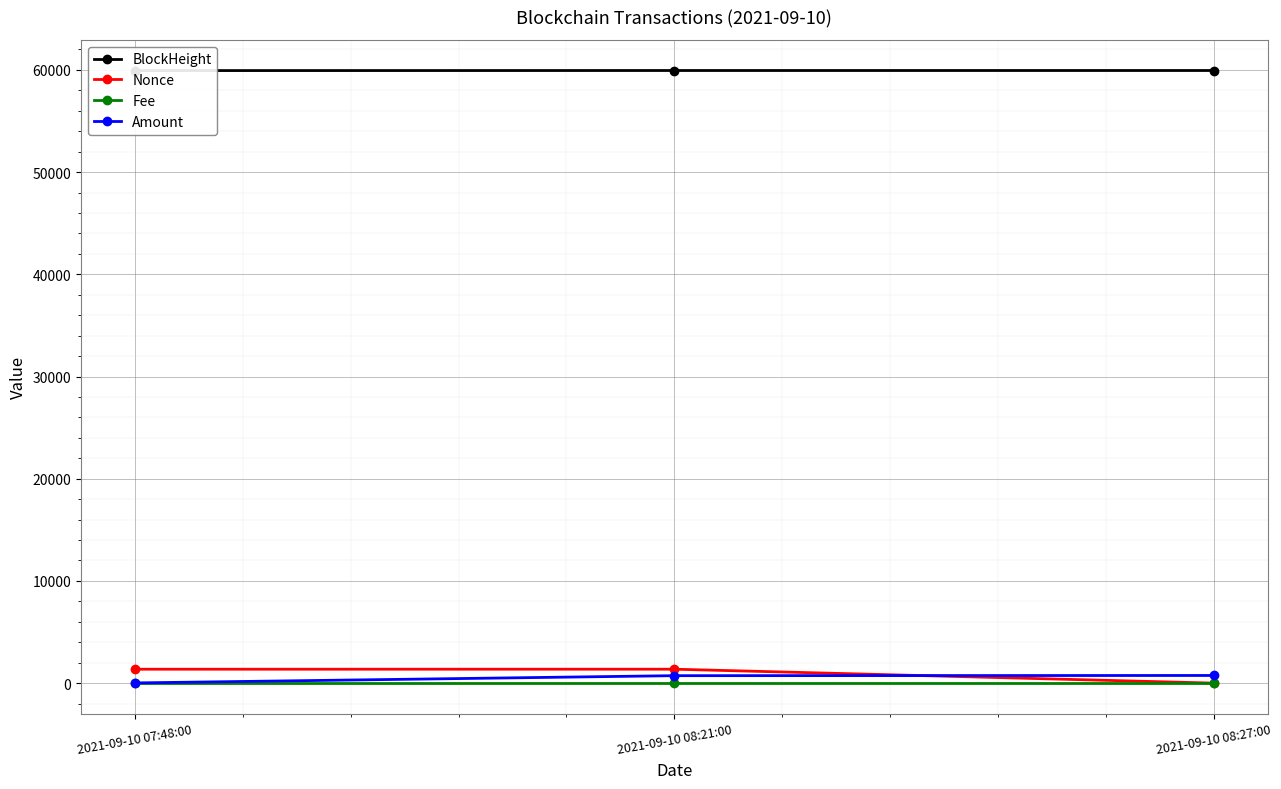

What are all the series names shown in the legend?

BlockHeight, Nonce, Fee, Amount